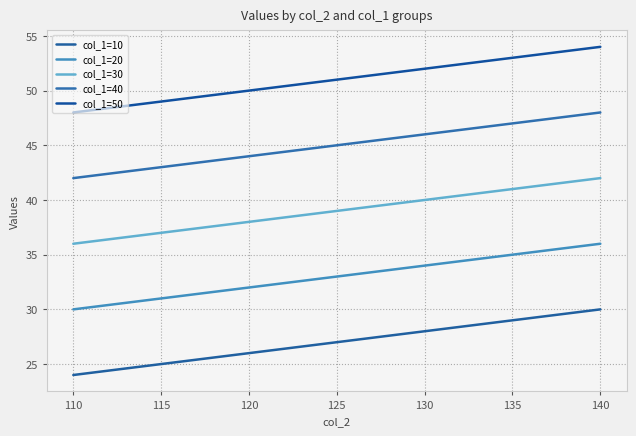

At which label does col_1=20 reach its minimum?

110